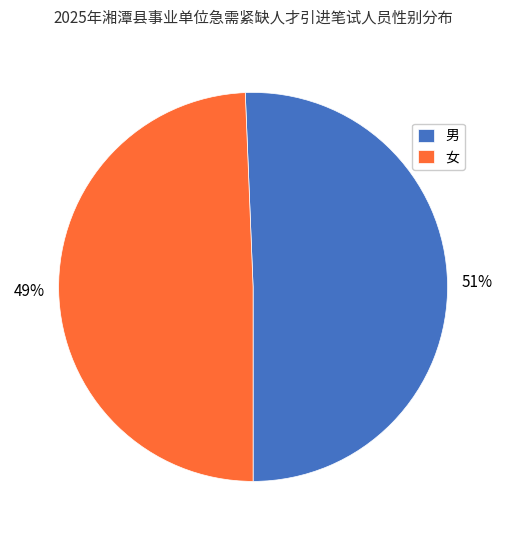

The 男 slice represents 45% of the pie. True or false?

False